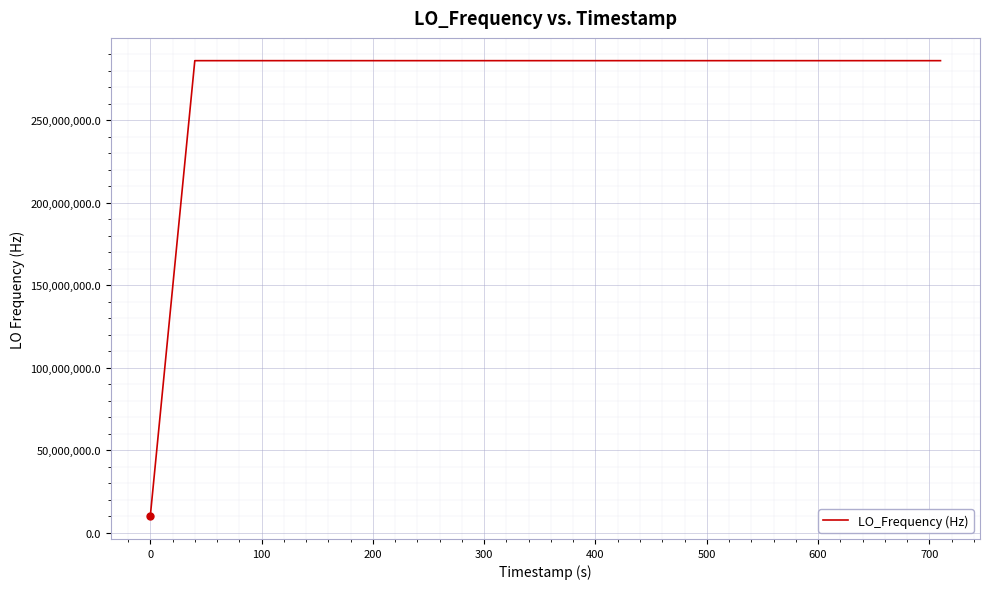

What is the difference between the maximum and minimum values?

276047039.6